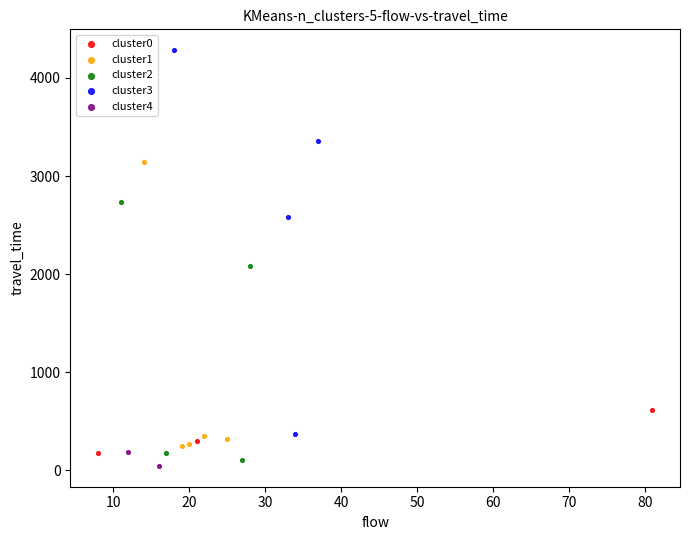

What are all the series names shown in the legend?

cluster0, cluster1, cluster2, cluster3, cluster4